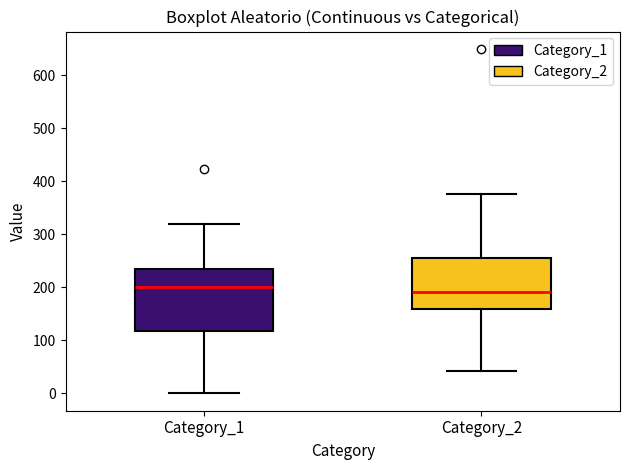

Which box is the tallest, from its lower edge to its upper edge?

Category_1